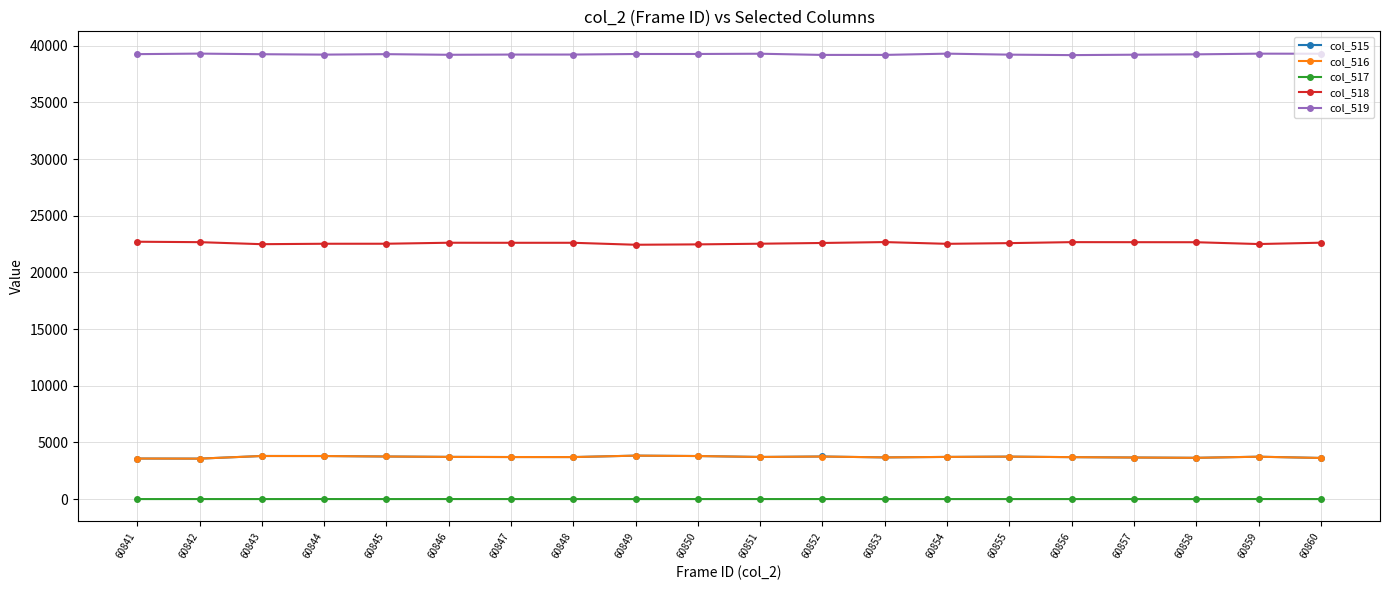

Count the number of data series in this chart.

5